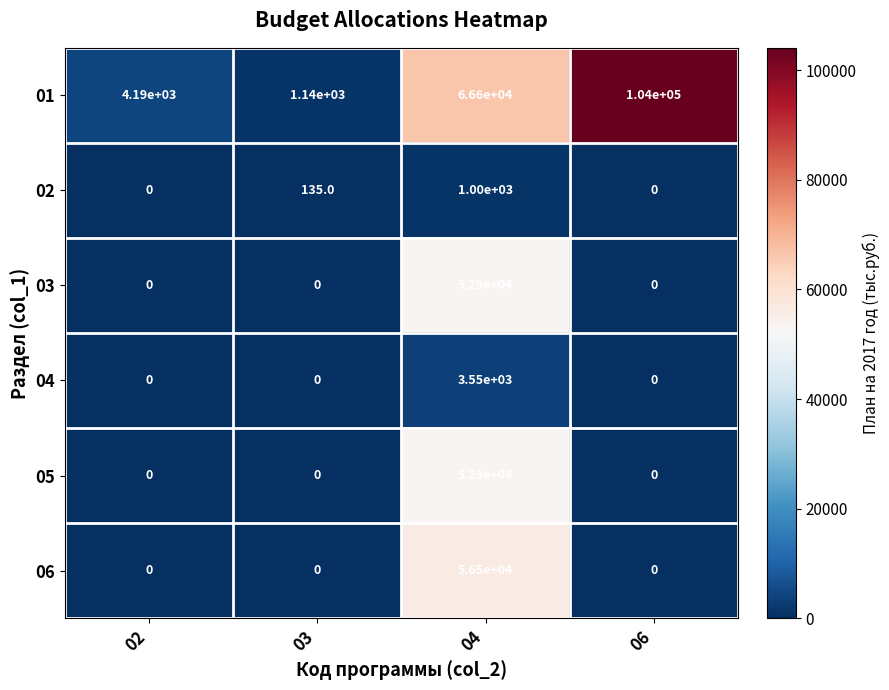

Between 02 and 03, which series saw the biggest shift?

01